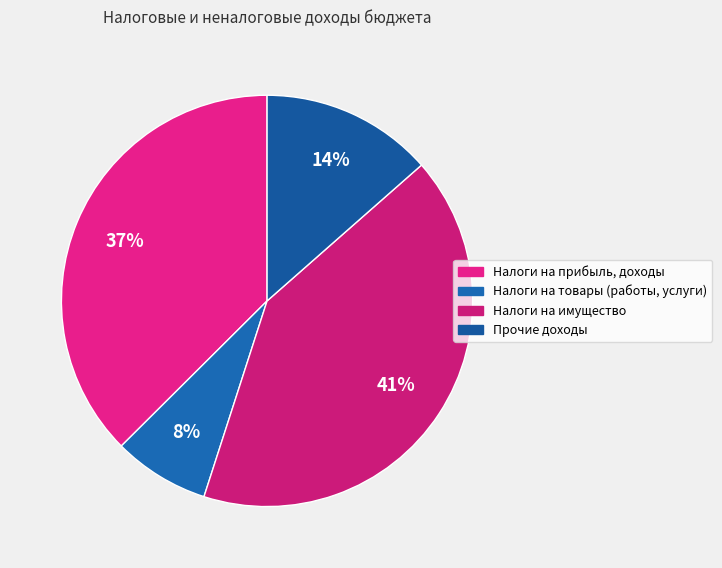

How many slices are in this pie chart?

4